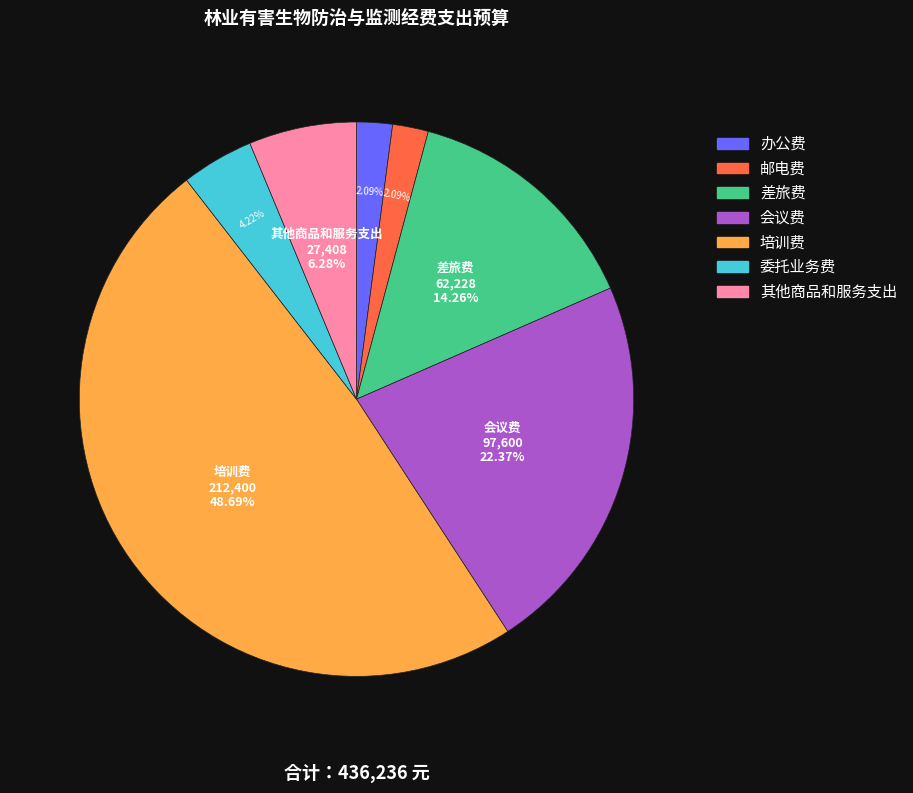

Does 培训费 represent more than half of the total?

No